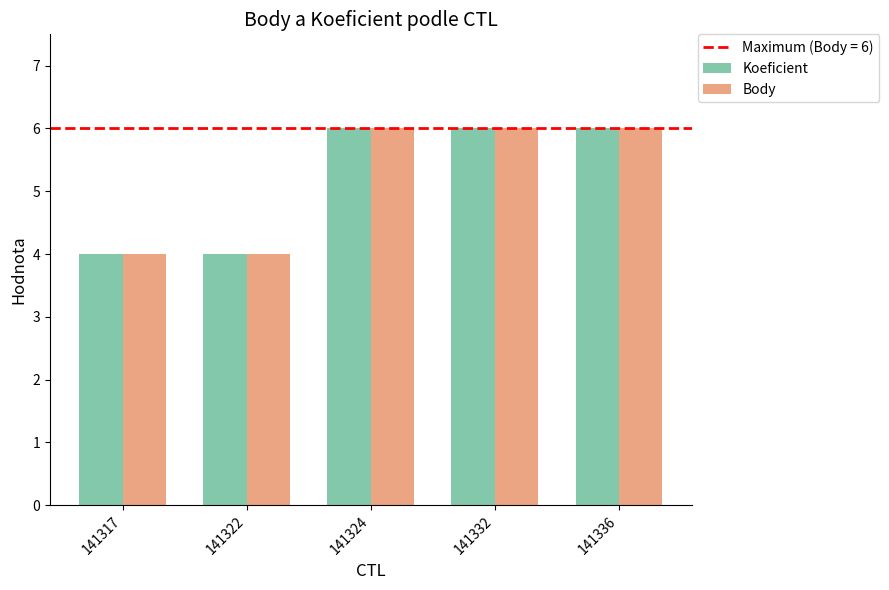

The Body series shows 6 at 141317. True or false?

False